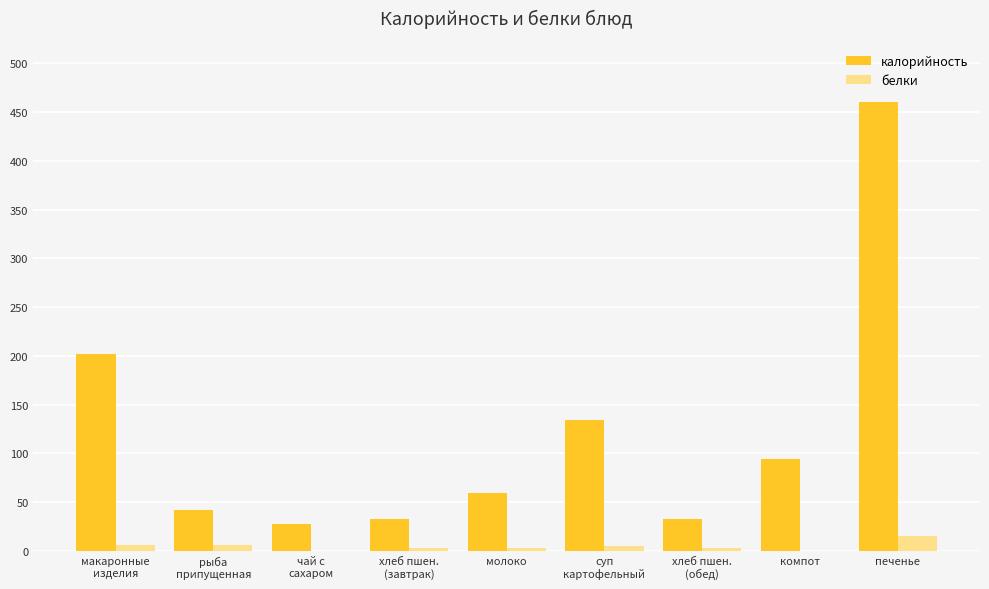

Is it true that калорийность equals 42.0 at рыба
припущенная?

True